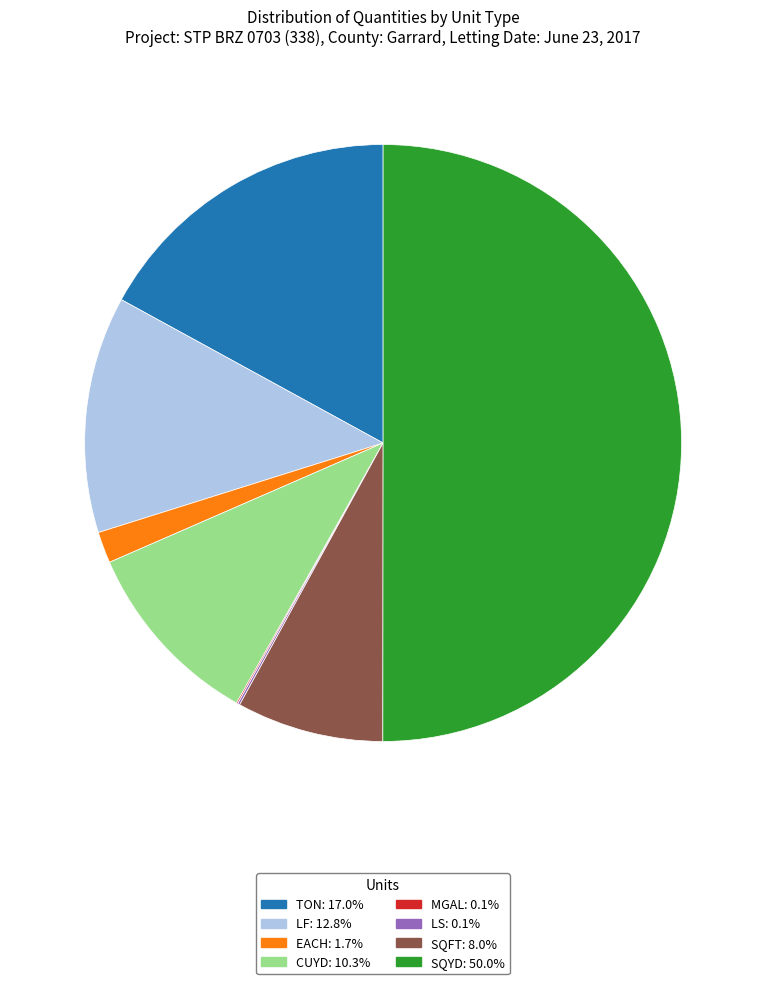

Do EACH: 1.7% and SQYD: 50.0% together represent more than half of the pie?

Yes